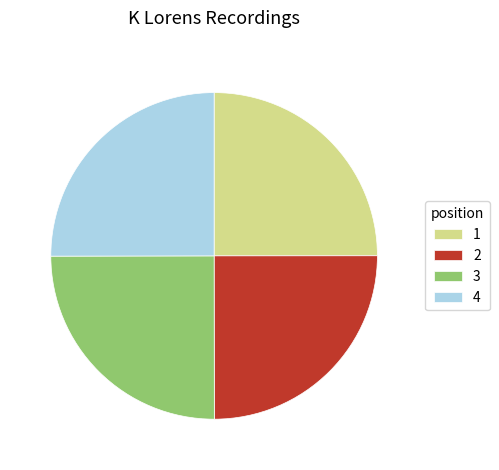

What is the ratio of the value at 4 to the value at 2?

1.0